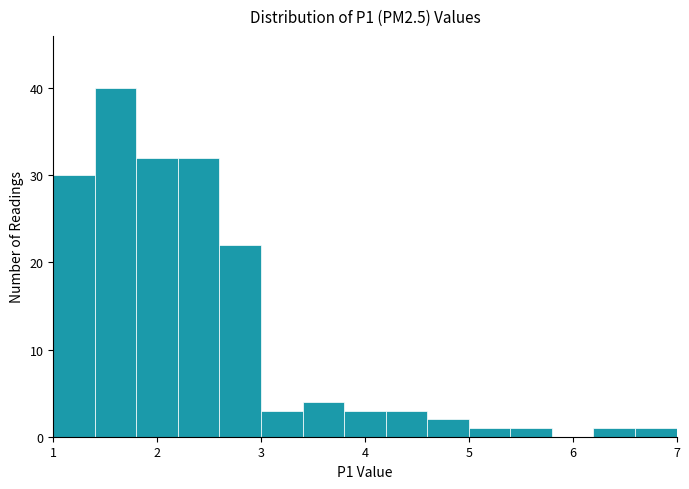

Over which range of the x-axis is the bar tallest?

1.4 to 1.8